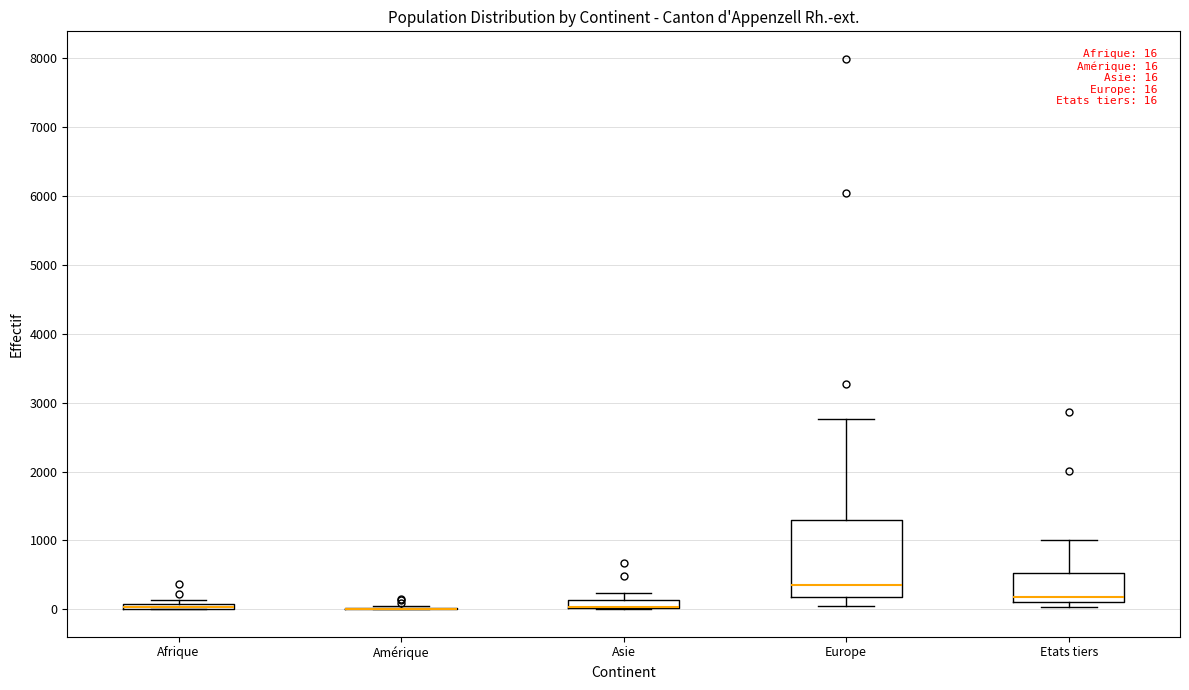

Which box is the tallest, from its lower edge to its upper edge?

Europe